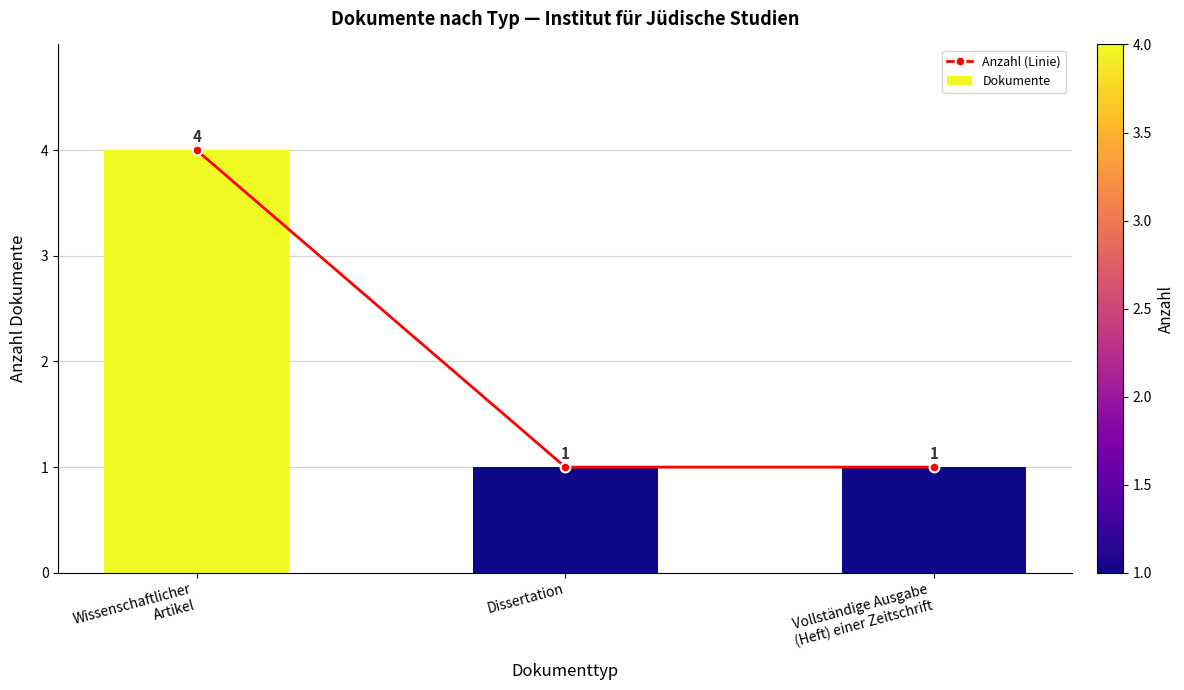

Is it true that Anzahl (Linie) equals 1 at Vollständige Ausgabe
(Heft) einer Zeitschrift?

True